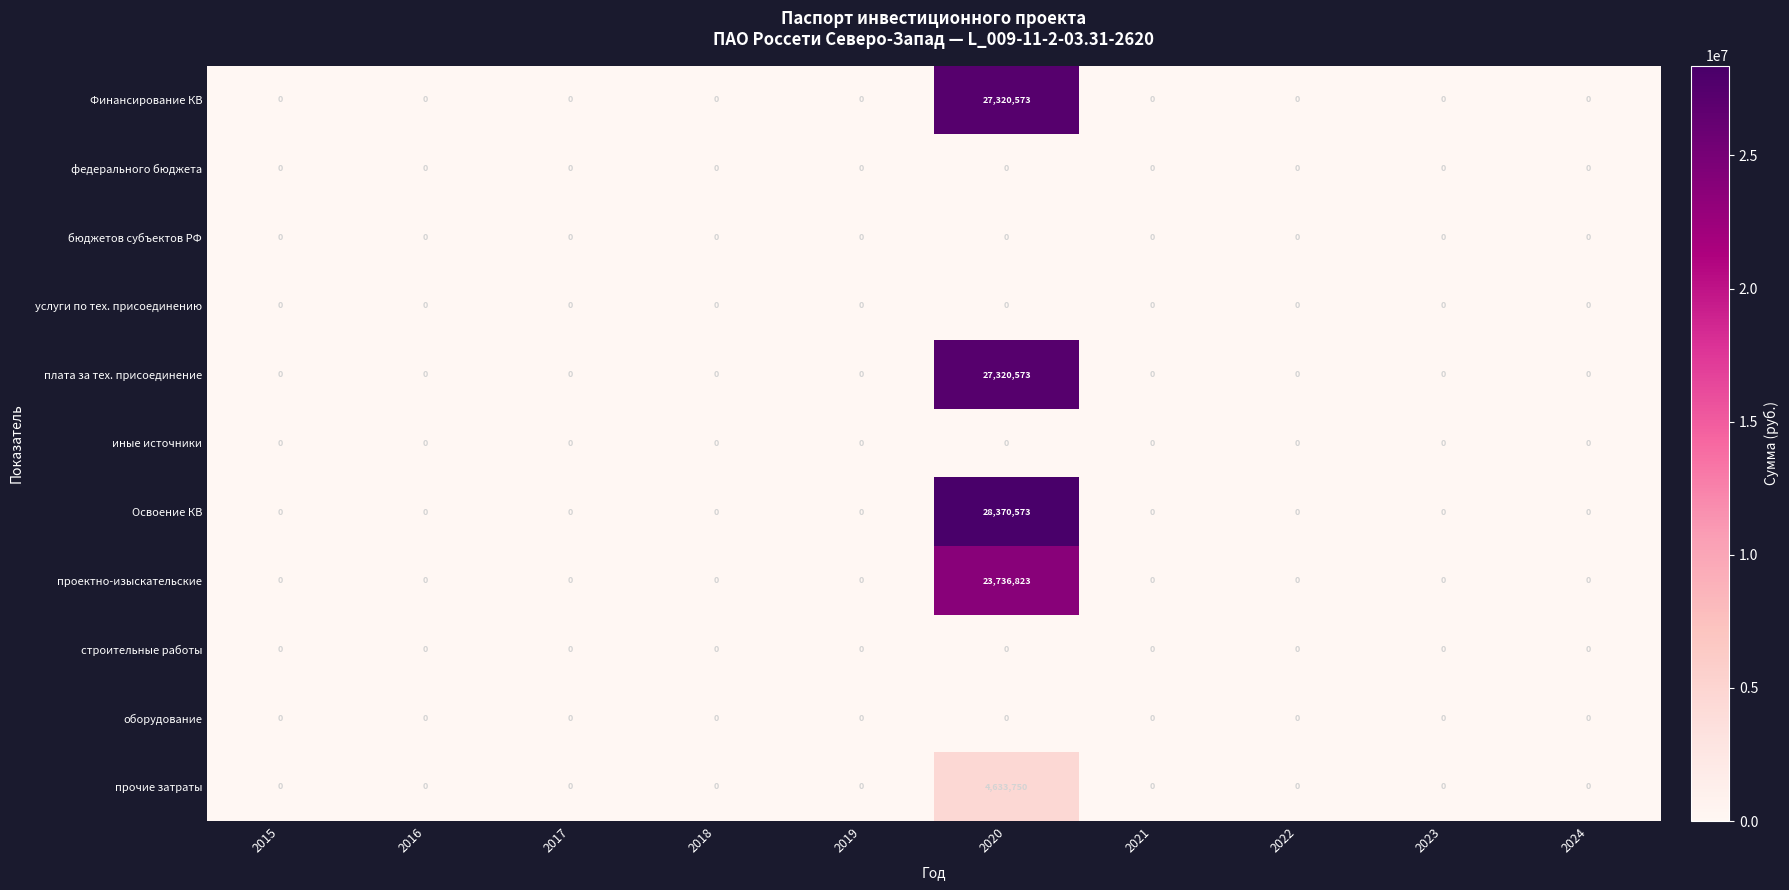

Between 2018 and 2020, which series saw the biggest shift?

Освоение КВ